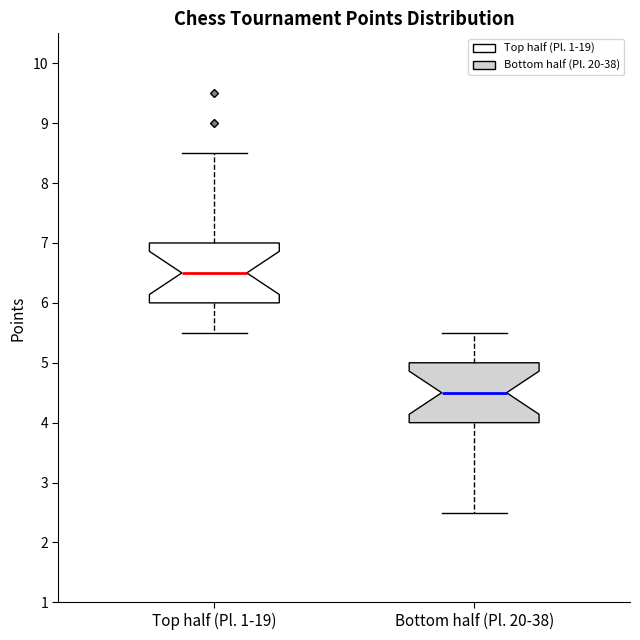

Which box's median line is the highest?

Top half (Pl. 1-19)